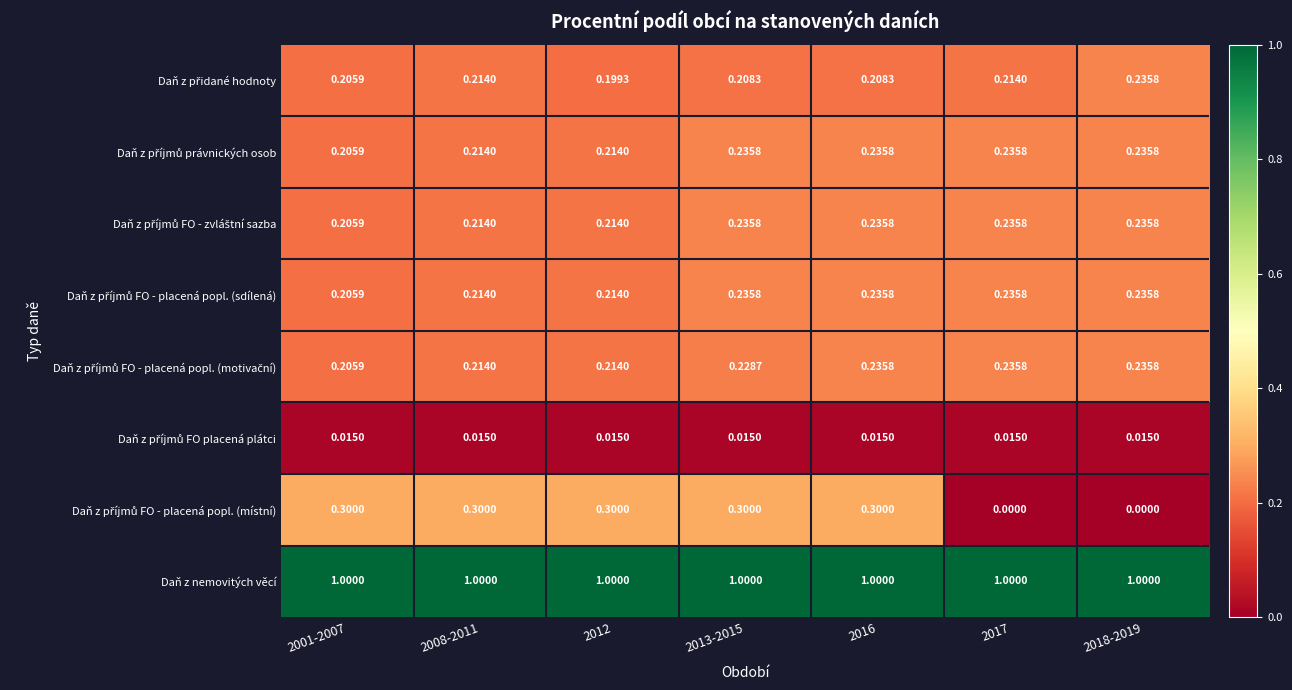

At which category is the sum across all series the highest?

2016